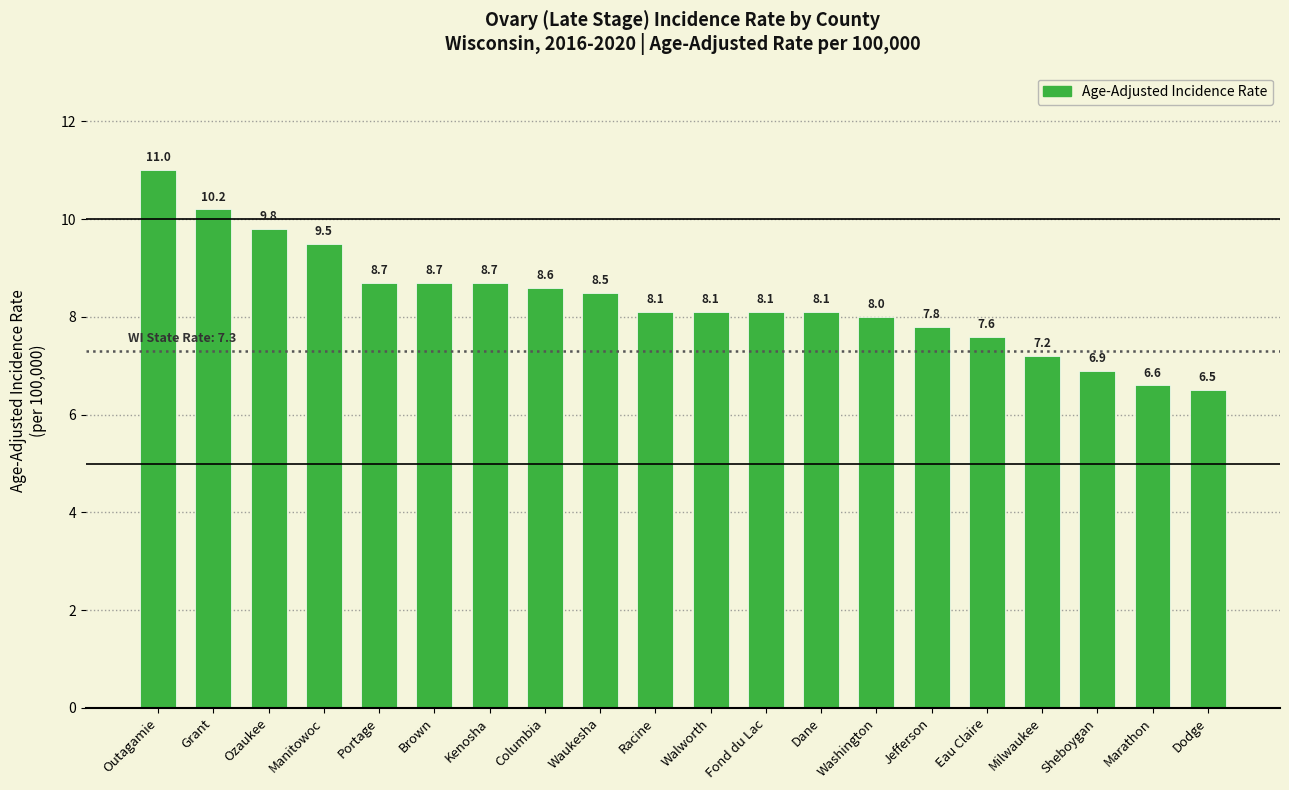

Between Eau Claire and Marathon, which is larger?

Eau Claire